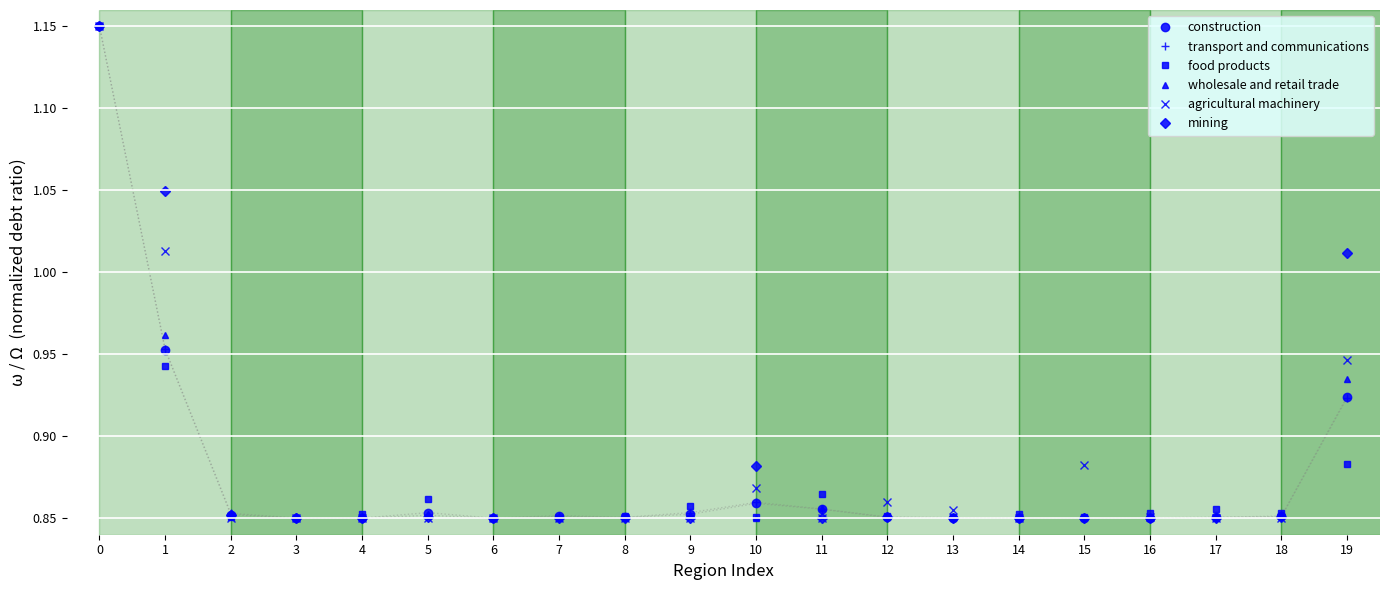

What is the sum of all wholesale and retail trade values?

17.5